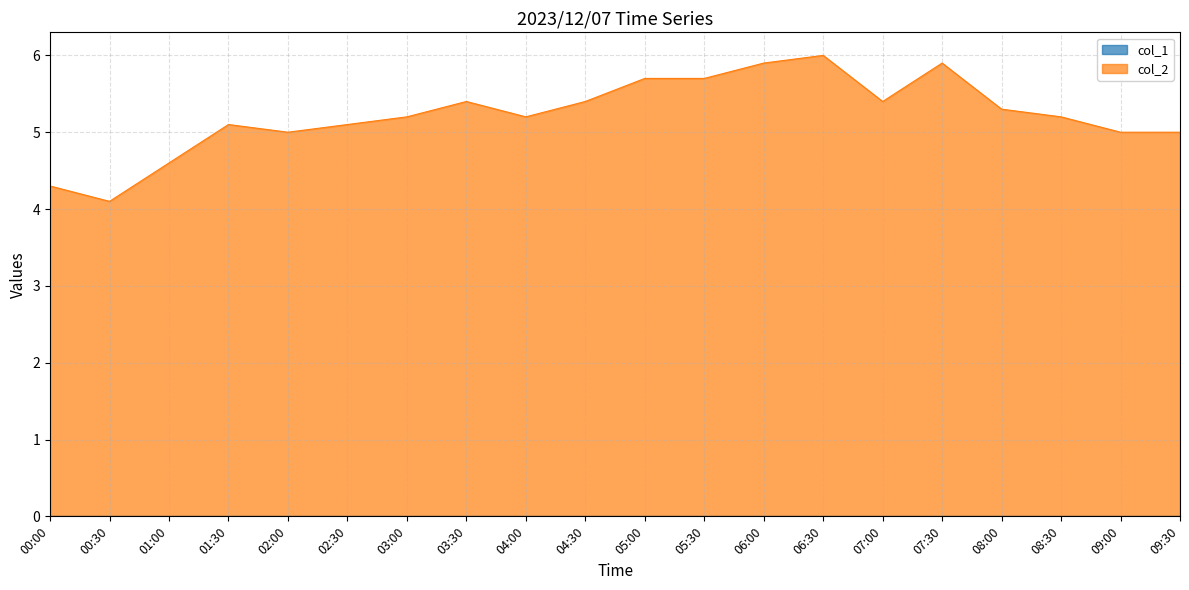

What is the average value?

5.2